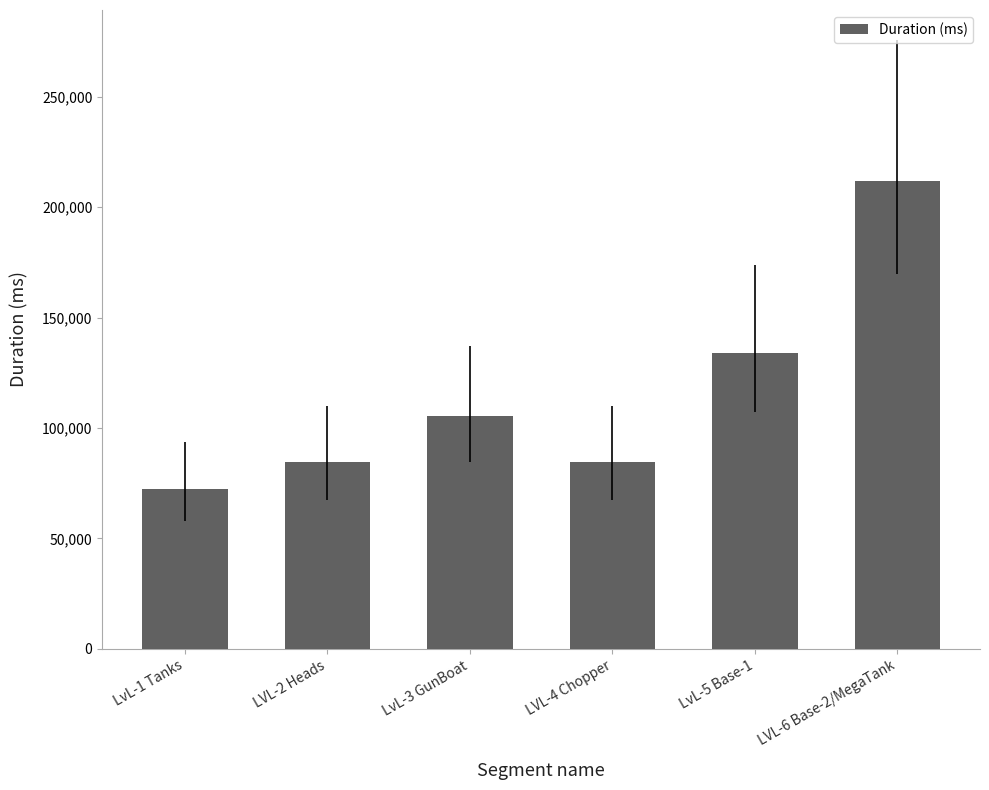

Where is the data nearest to the value 142073?

LvL-5 Base-1